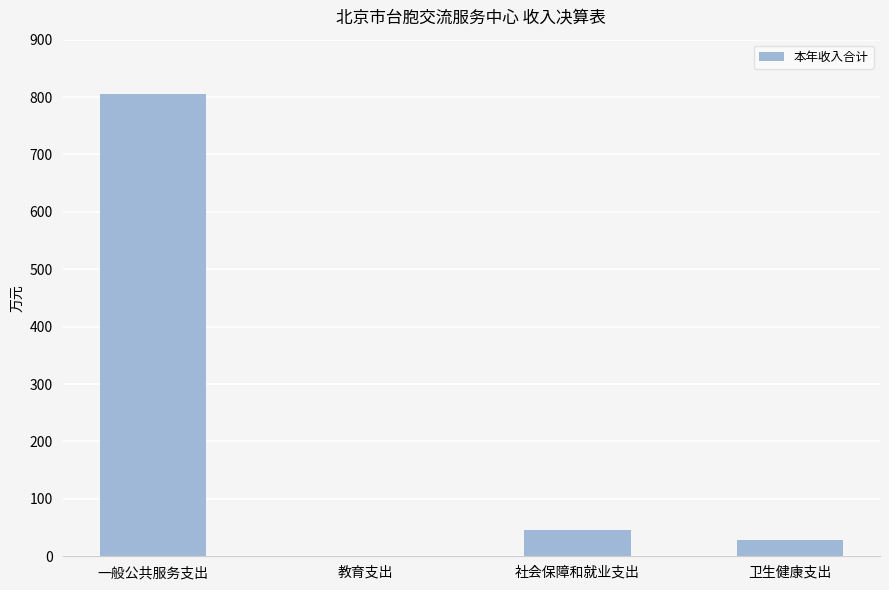

Does the chart contain stacked bars?

No